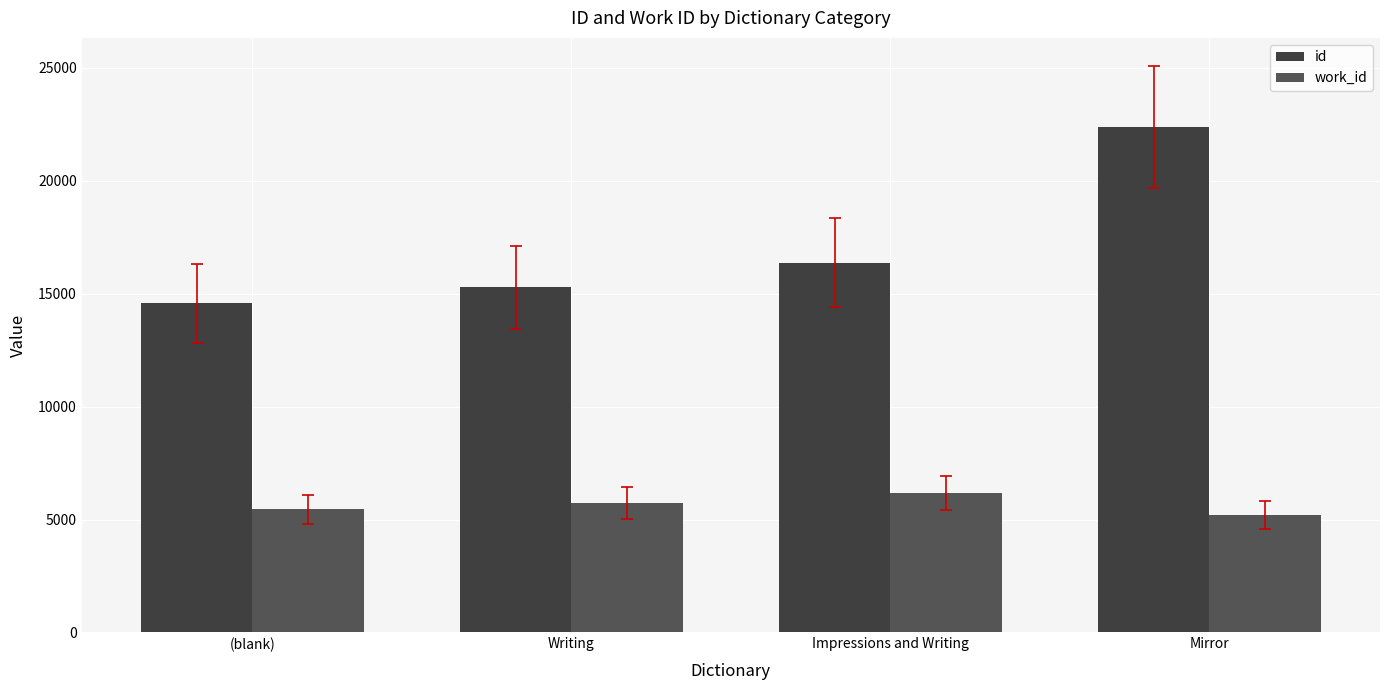

Does the chart contain any negative values?

No